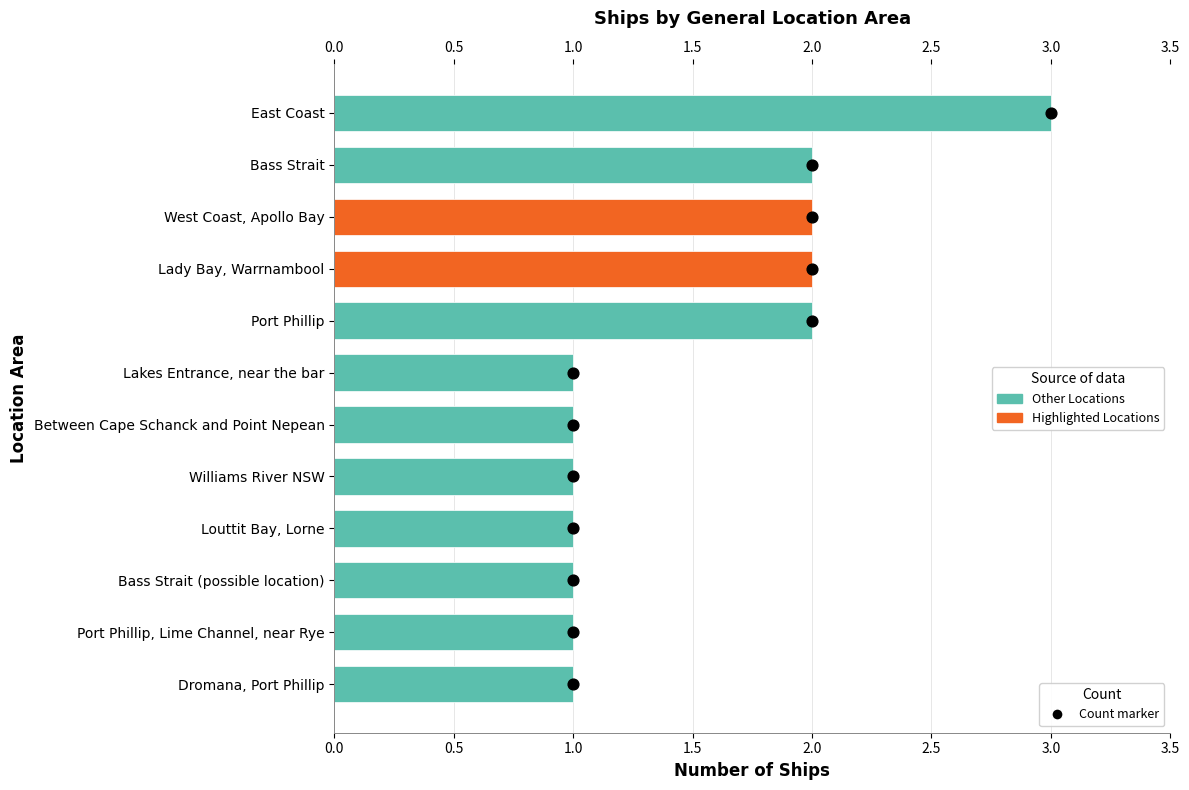

Which series has the largest total across all categories?

Count marker